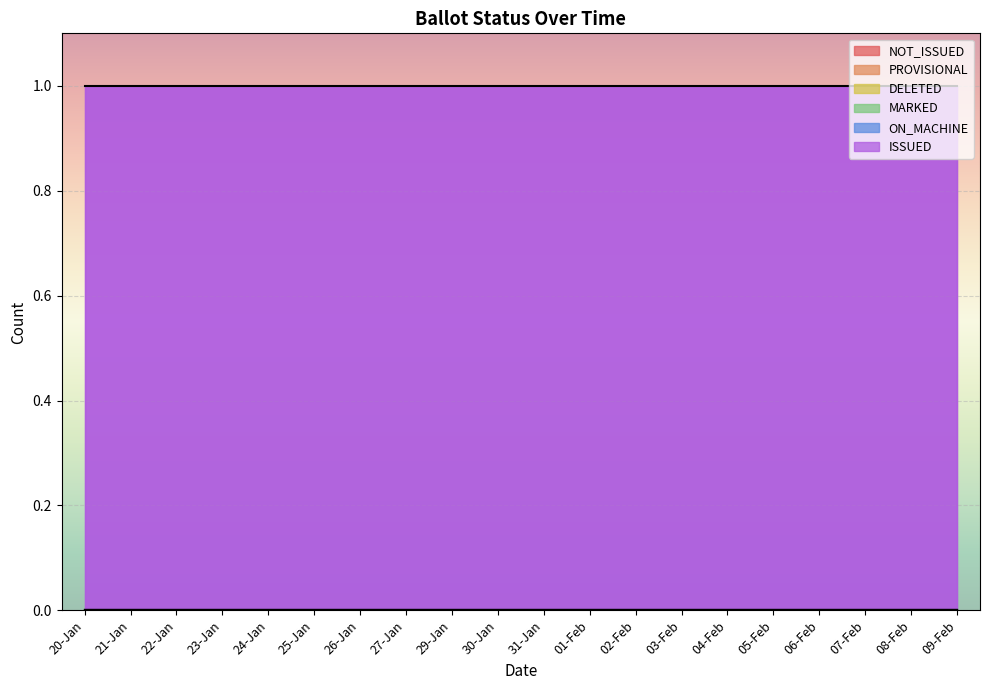

True or false: ON_MACHINE has more than 1 interior local peaks.

False